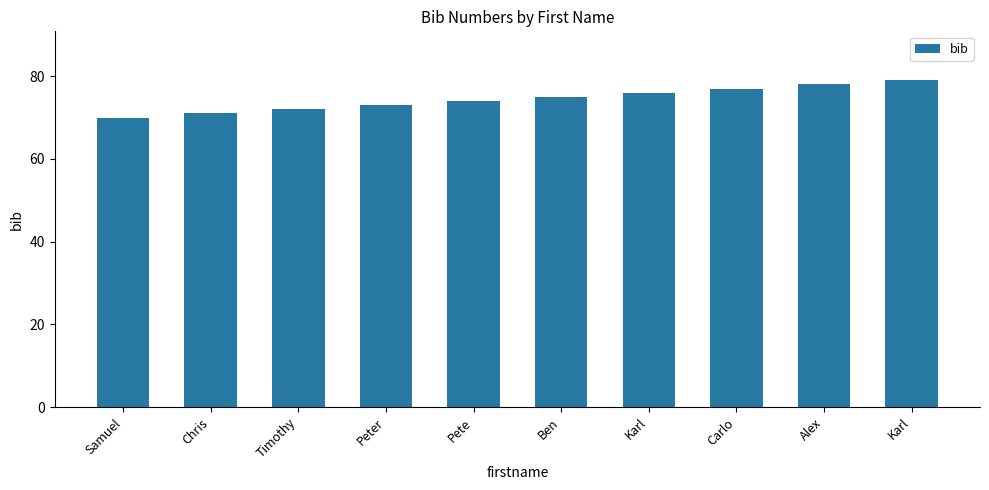

Which label corresponds to the smallest value in the chart?

Samuel